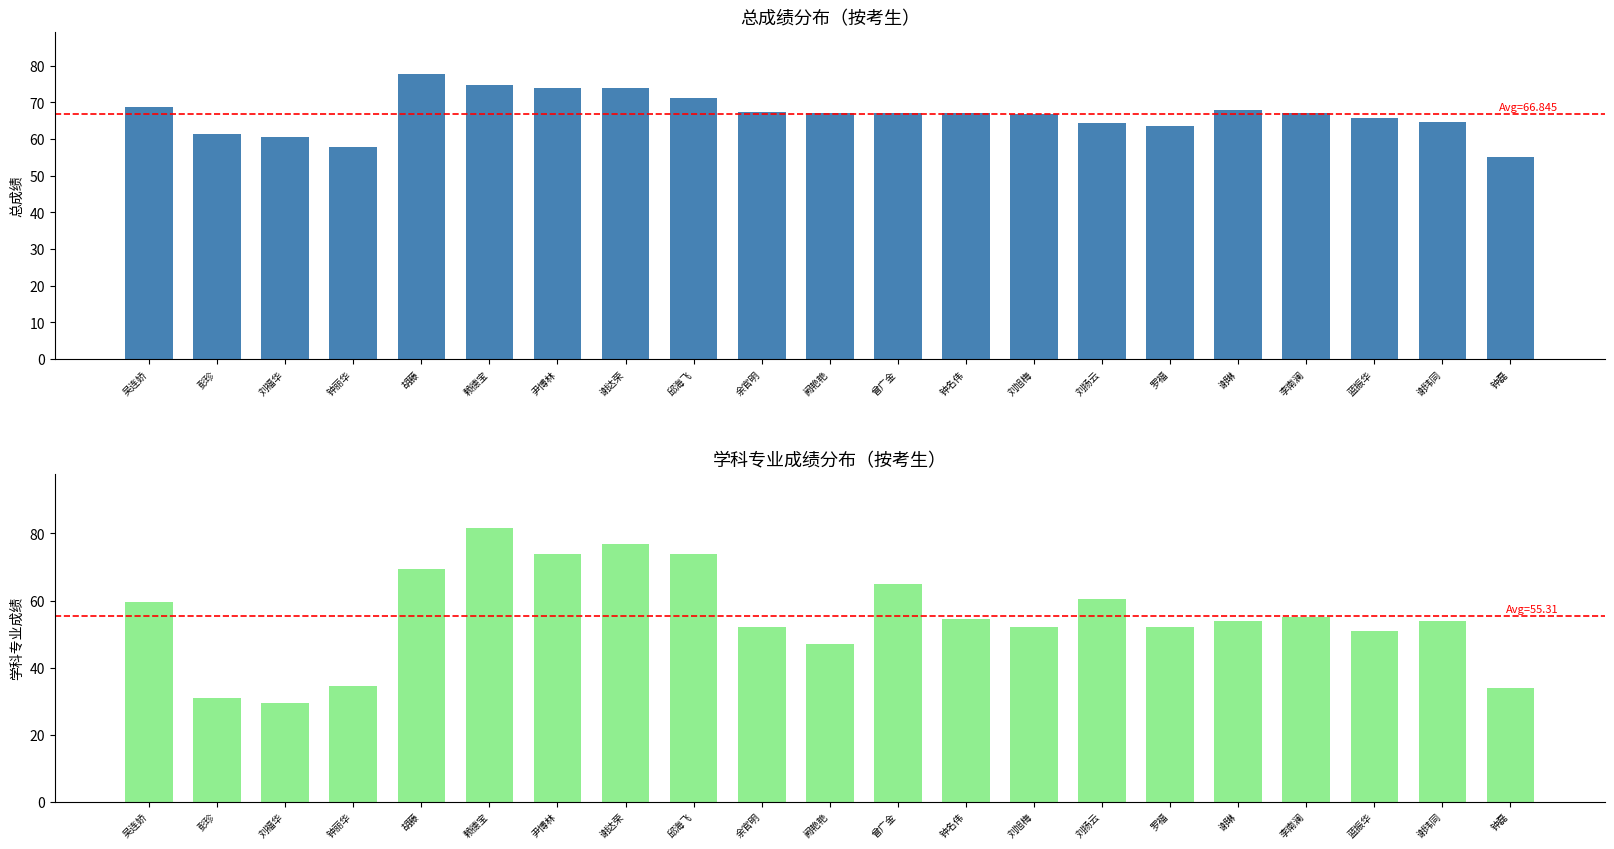

At how many categories does at least one series exceed 81?

1